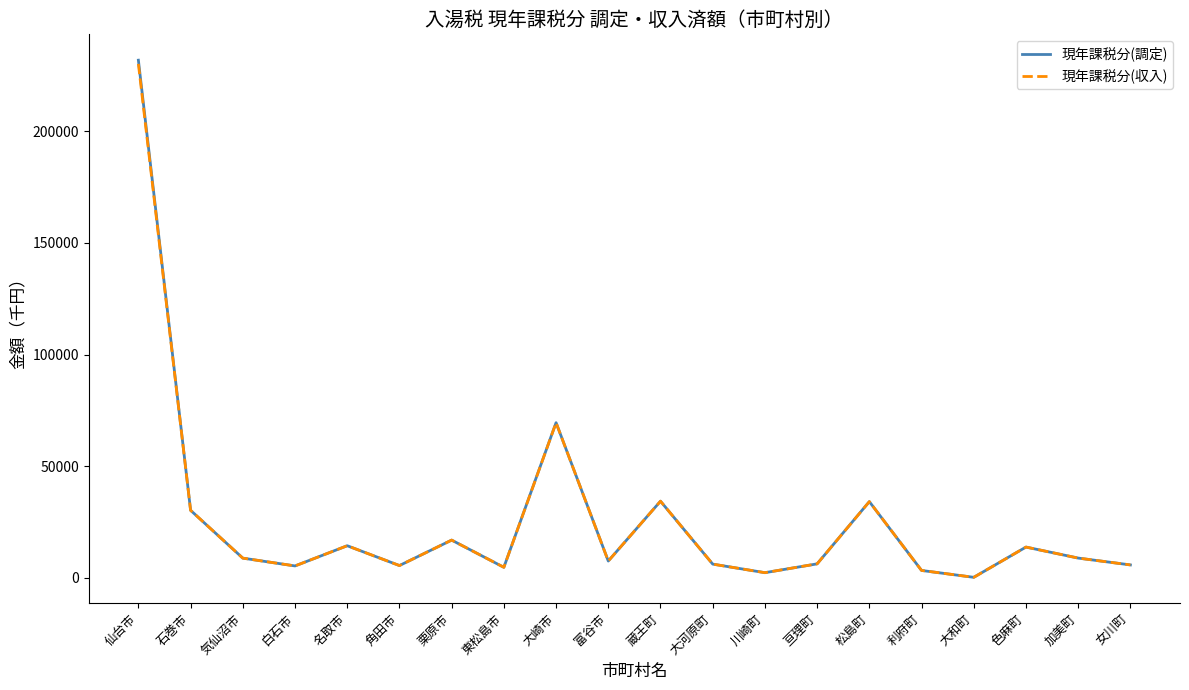

The value of 現年課税分(収入) at 大崎市 is 92983. True or false?

False